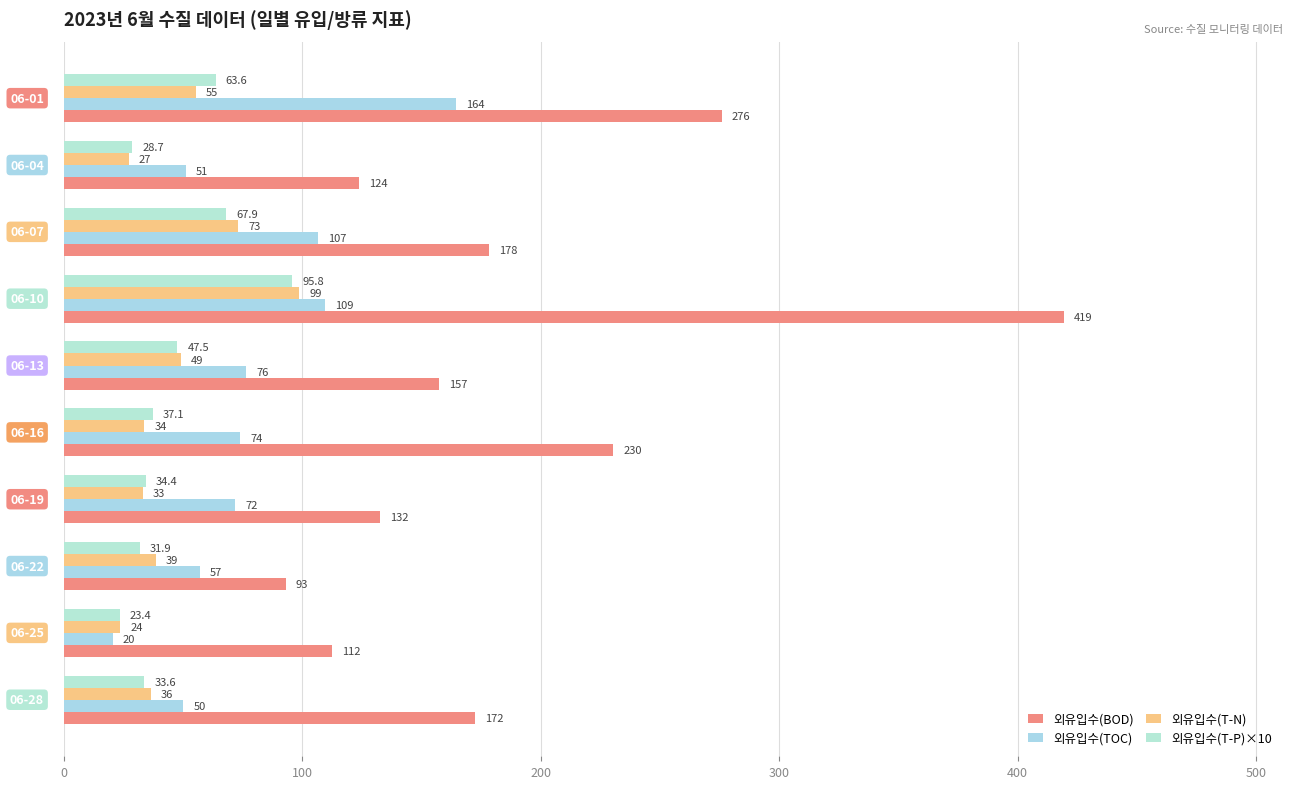

How many series are shown in this chart?

4